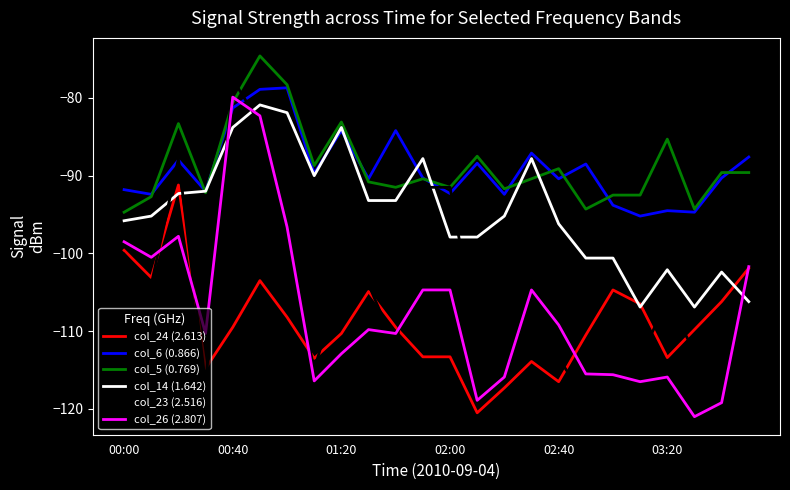

True or false: col_24 (2.613) and col_5 (0.769) intersect in this chart.

False